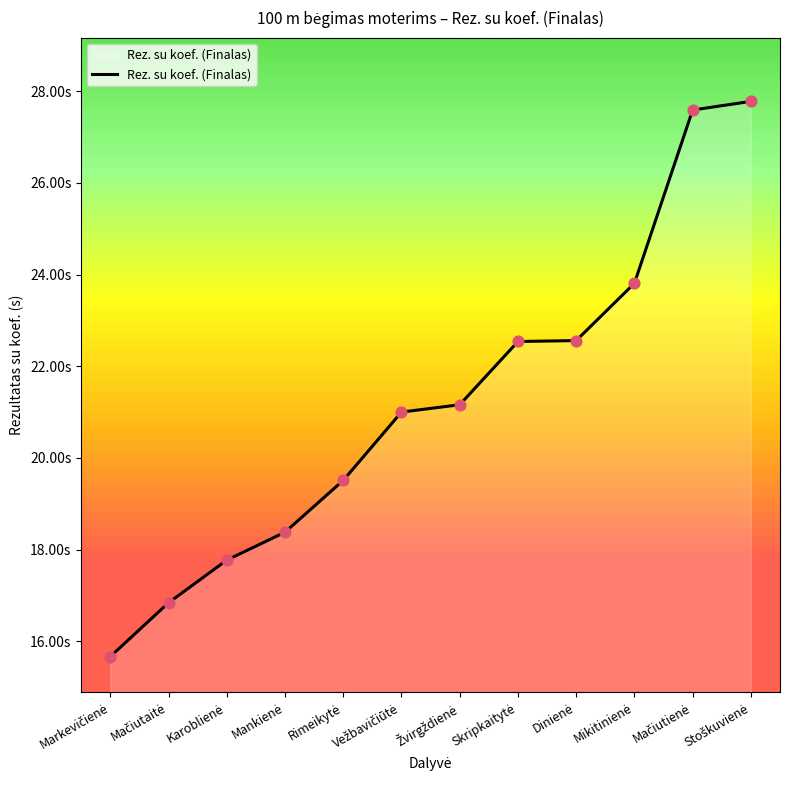

Which has a higher value, Vežbavičiūtė or Žvirgždienė?

Žvirgždienė